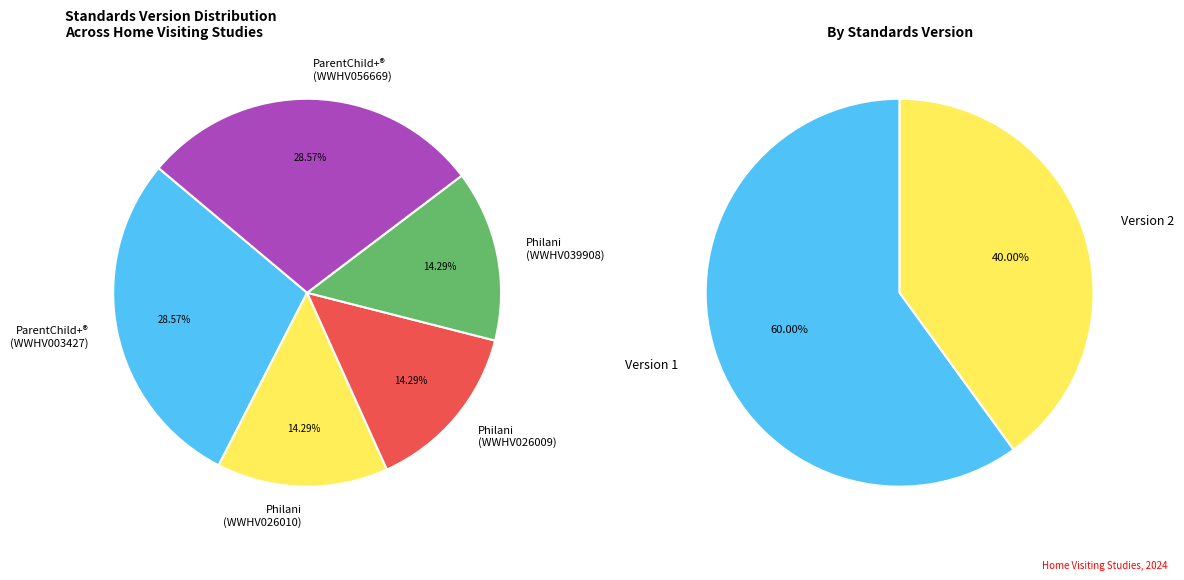

Approximately how many times larger is the value at ParentChild+® Family Home Visiting Model (WWHV003427) compared to ParentChild+® Family Home Visiting Model (WWHV056669)?

1.0